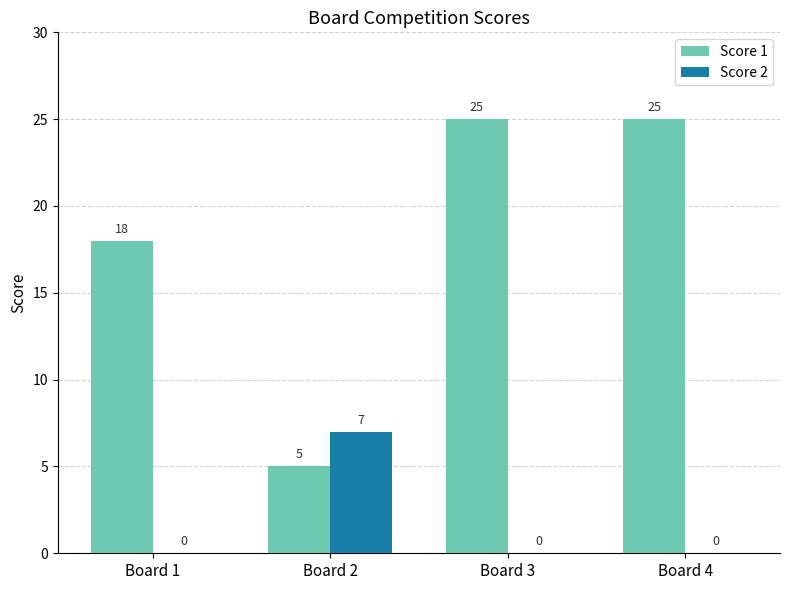

How many distinct data groups are displayed?

2